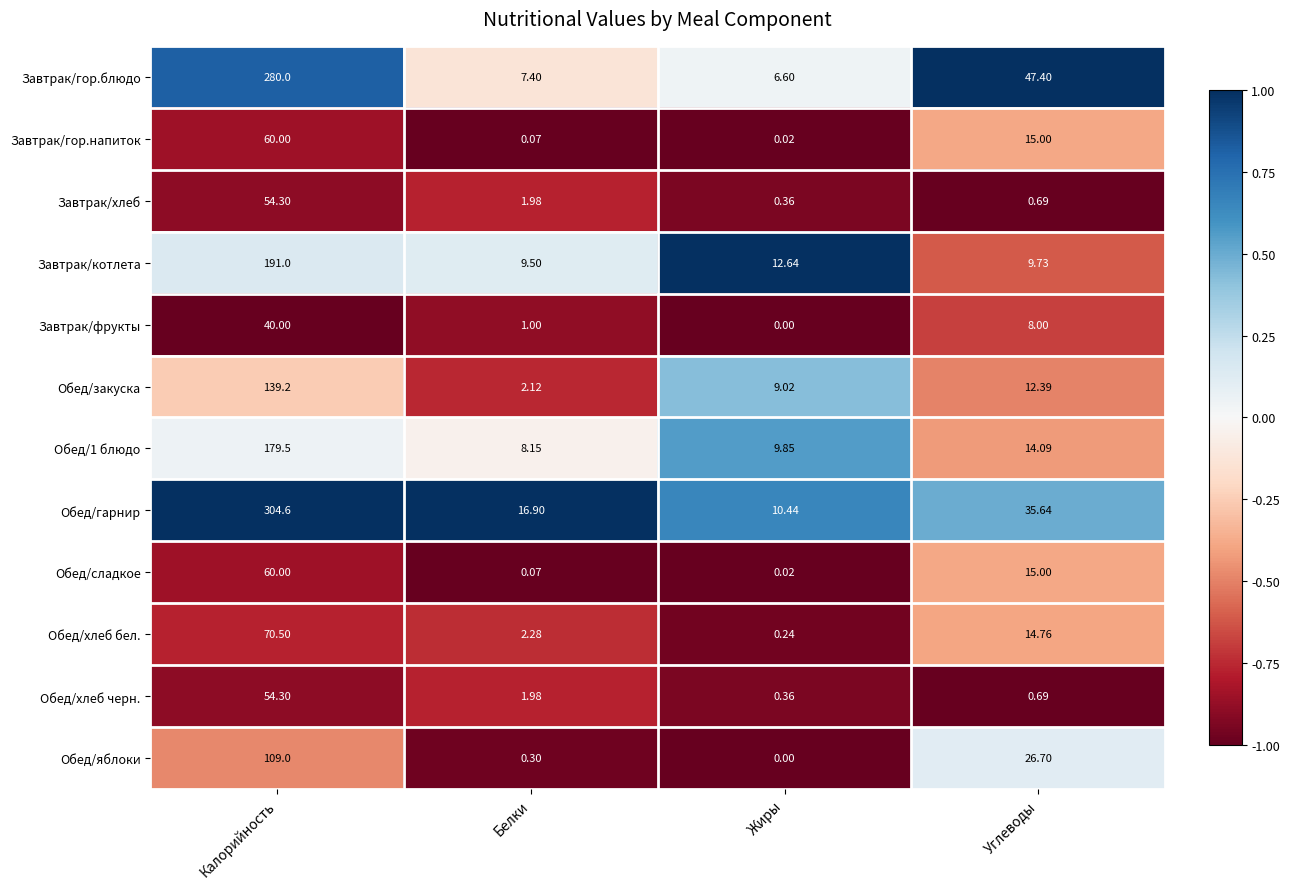

Which series has the largest total across all categories?

Обед/гарнир